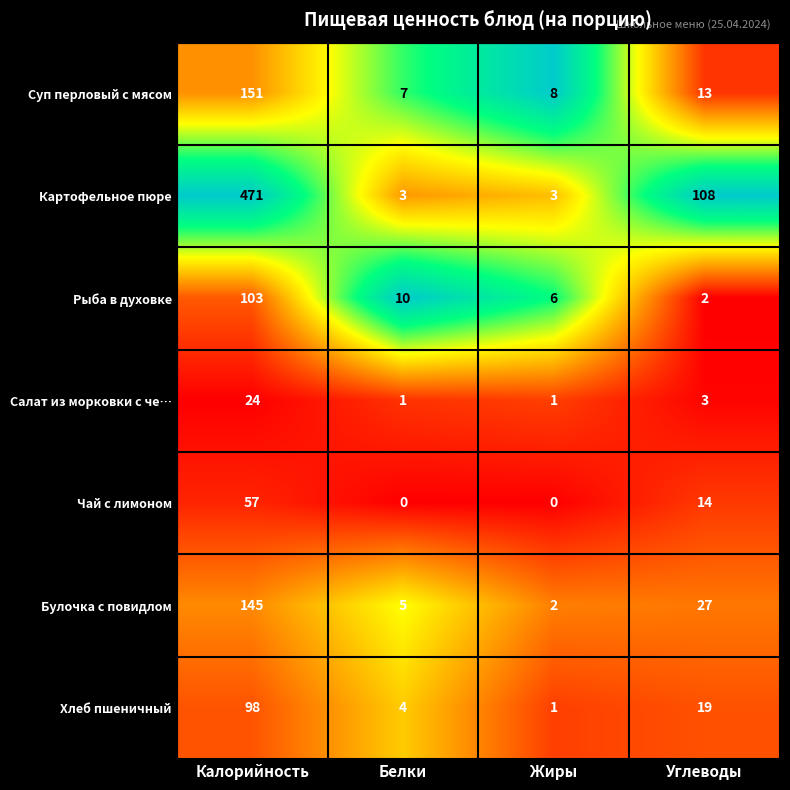

What is the maximum value shown in the chart?

471